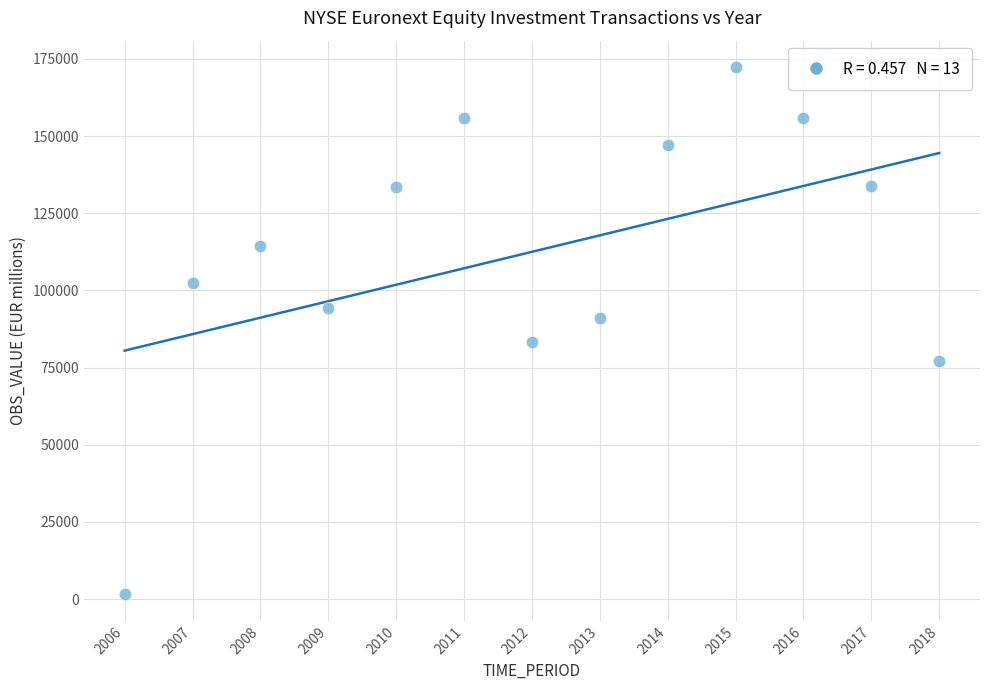

What is the range of Y values (max minus min)?

170819.0